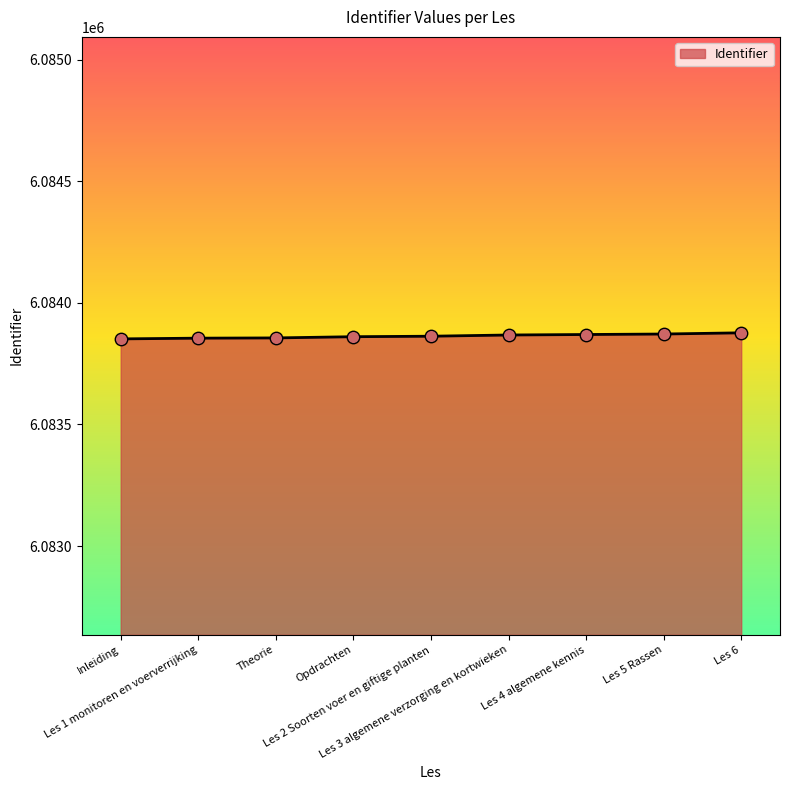

What is the change in value from Les 1 monitoren en voerverrijking to Opdrachten?

+6